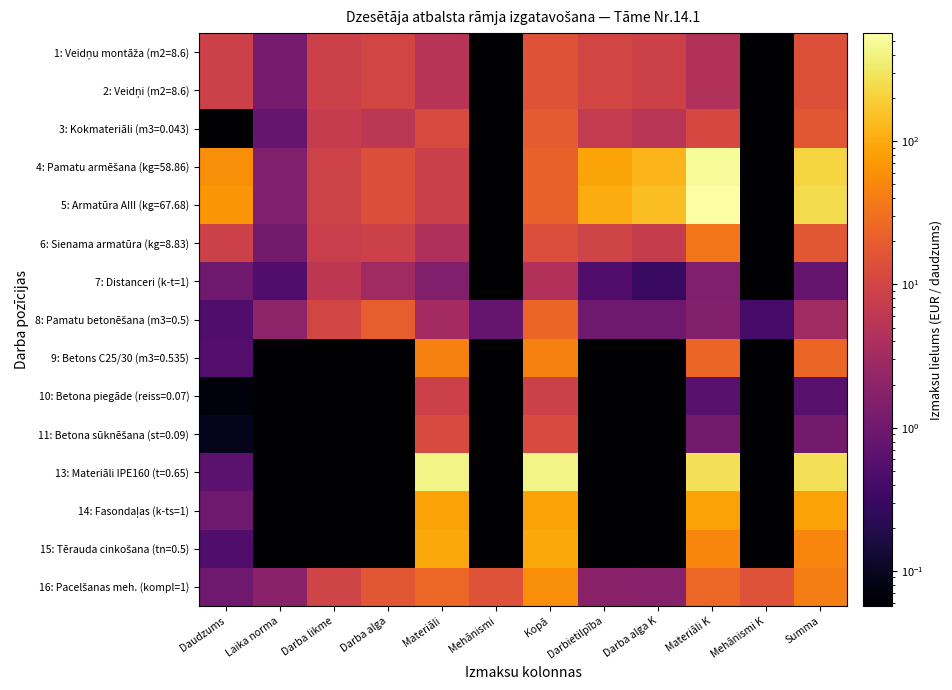

What is the spread (max minus min) of values at Darba alga K?

143.2